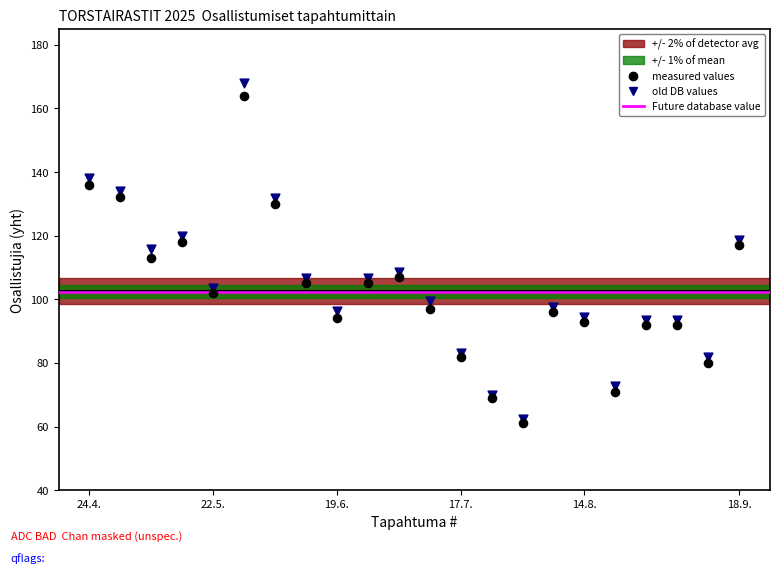

Which series has the widest spread of Y values?

old DB values